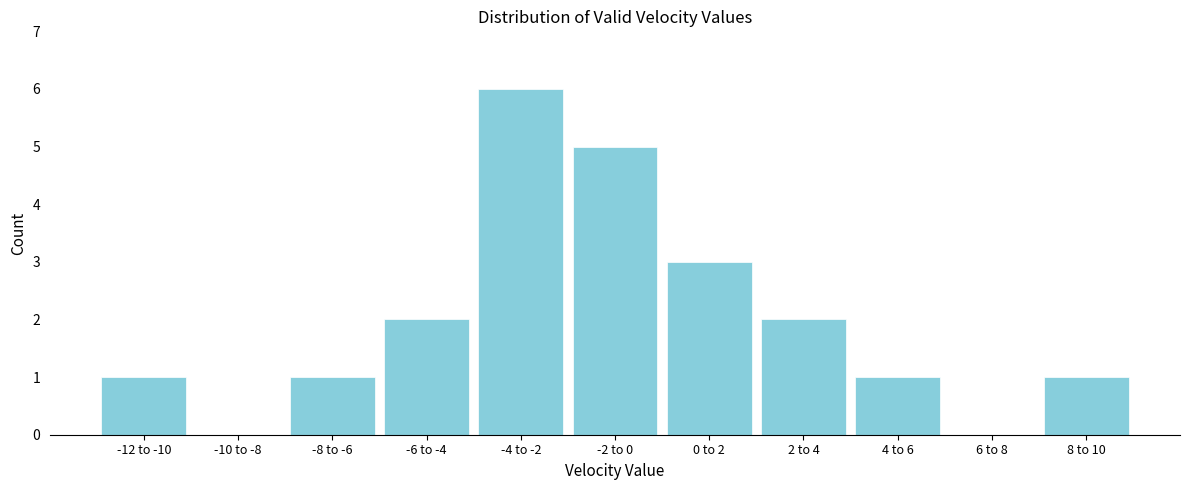

Reading right to left, transcribe all the data shown in this chart.

8 to 10=1	6 to 8=0	4 to 6=1	2 to 4=2	0 to 2=3	-2 to 0=5	-4 to -2=6	-6 to -4=2	-8 to -6=1	-10 to -8=0	-12 to -10=1